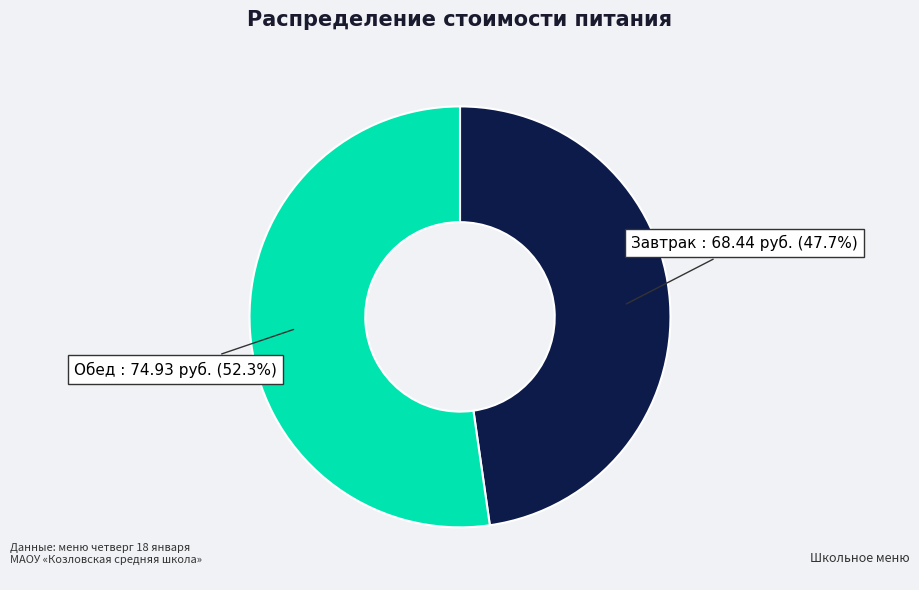

Is it true that Завтрак is 58% of the pie?

False